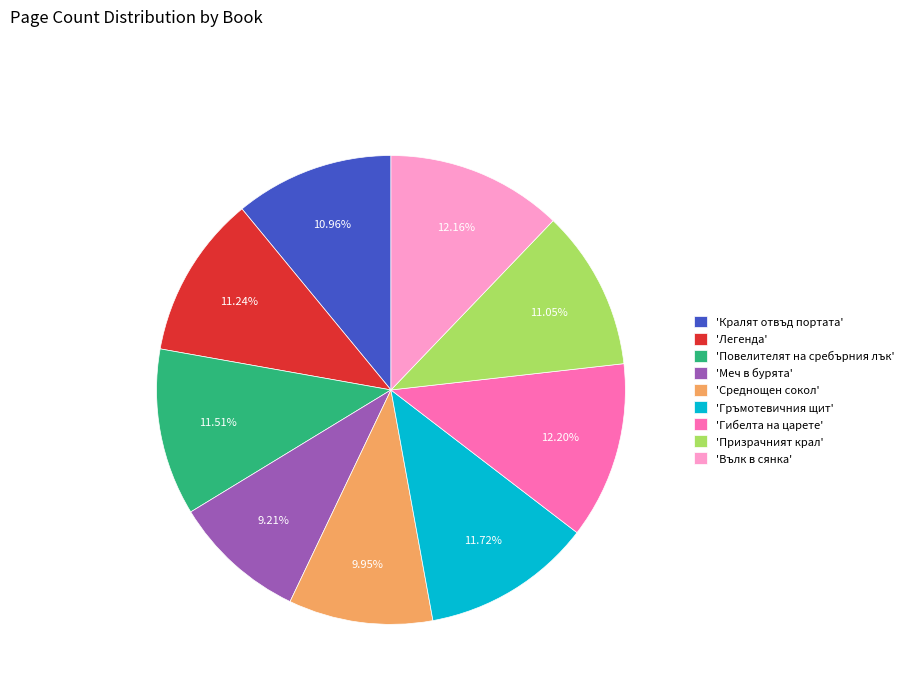

What is the smallest slice in the pie chart?

'Меч в бурята'